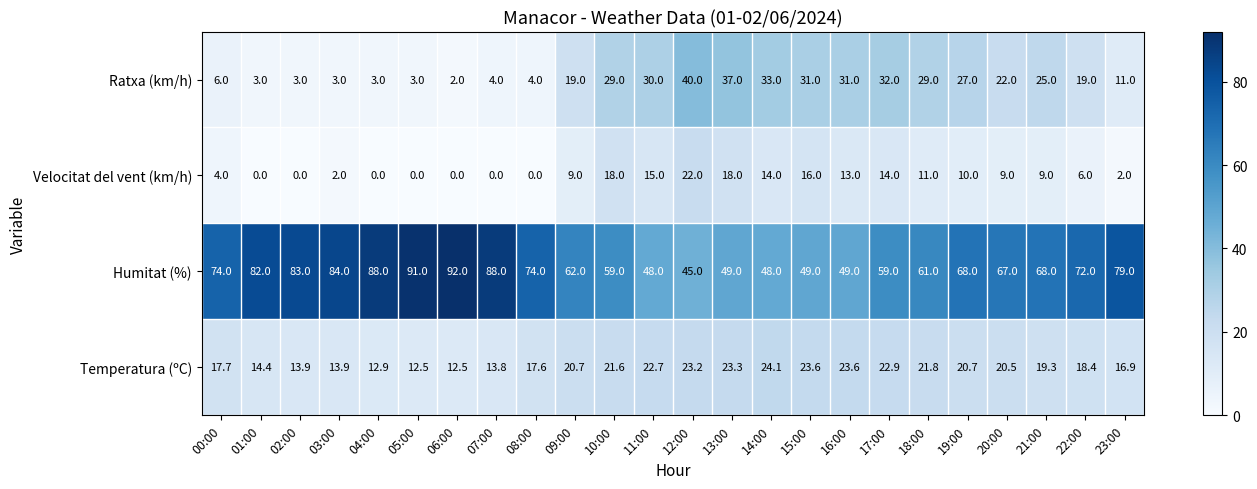

The value of Ratxa (km/h) at 21:00 is 10.4. True or false?

False